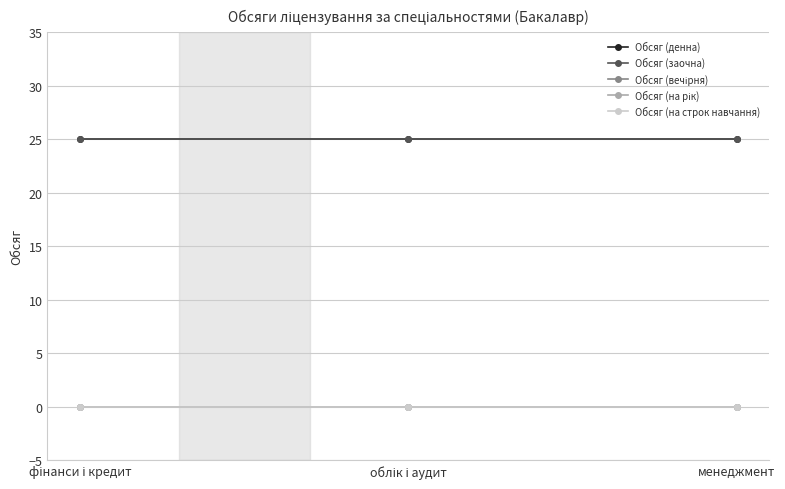

Is this an area chart (filled region under the line)?

No